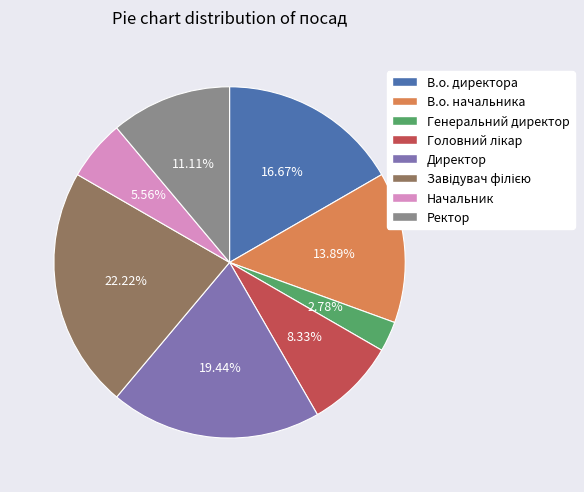

Approximately how many times larger is the value at Директор compared to Генеральний директор?

7.0